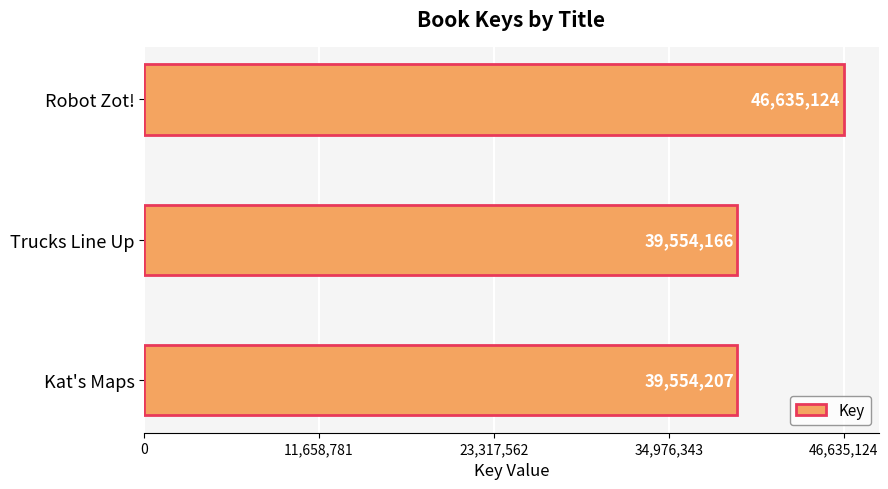

Does the chart contain any negative values?

No